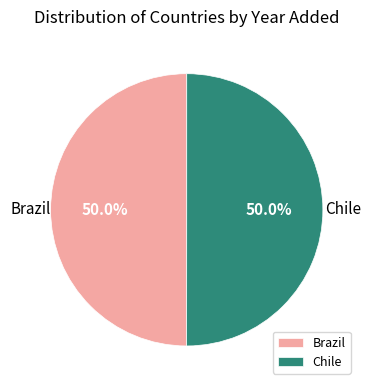

How many segments does this pie chart have?

2